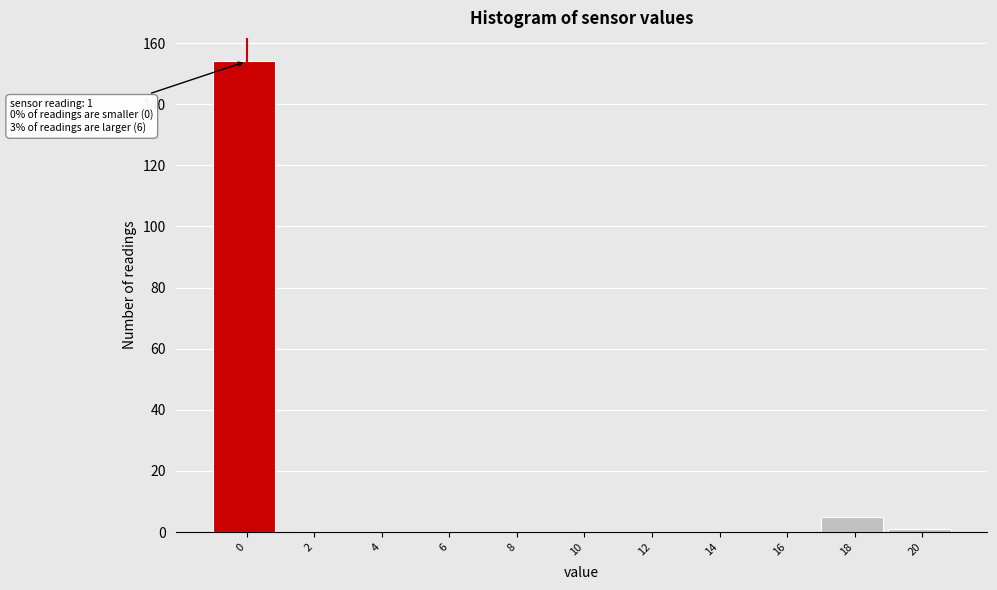

Reading left to right, list all the values displayed in this chart.

0=154	2=0	4=0	6=0	8=0	10=0	12=0	14=0	16=0	18=5	20=1